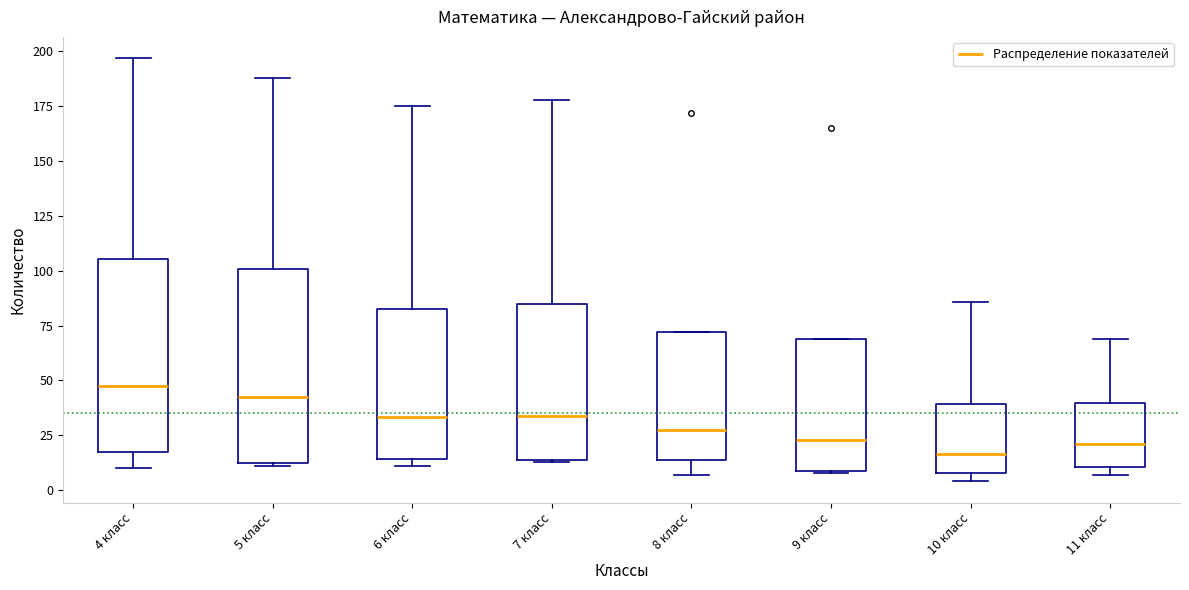

Where is the lower edge of the box for 5 класс on the y-axis? The values are not printed on the chart, so give them approximately, as read against the axis.

15